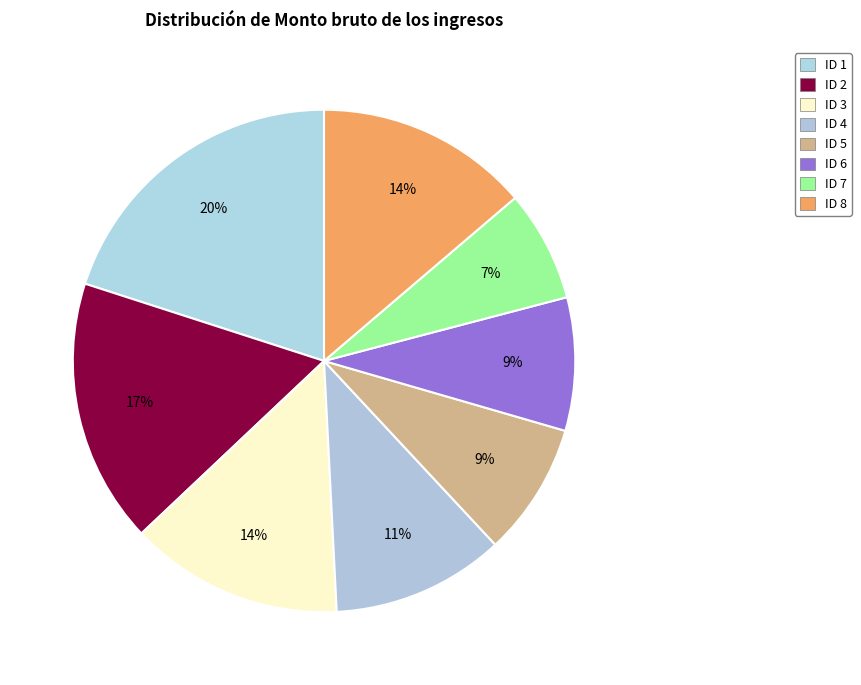

Which category has the smallest portion of the pie?

ID 7